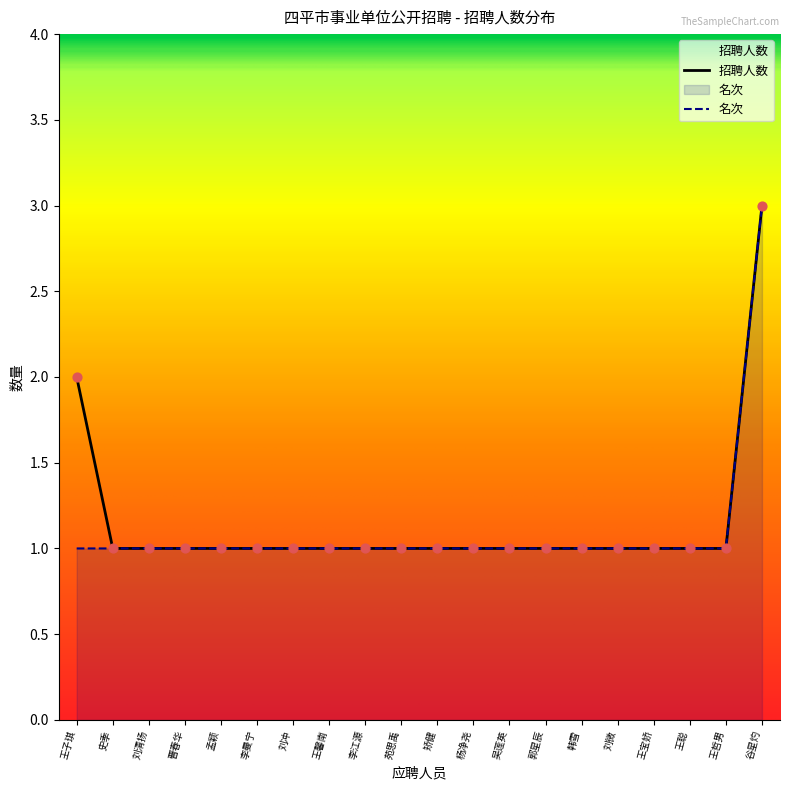

At which category does the chart reach its peak across all series?

谷星灼